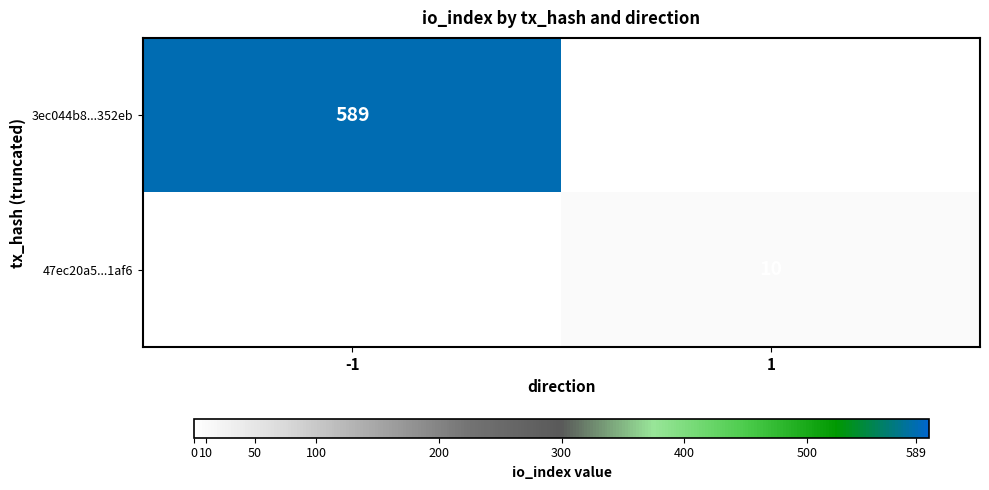

The 3ec044b8...352eb series shows 589 at -1. True or false?

True